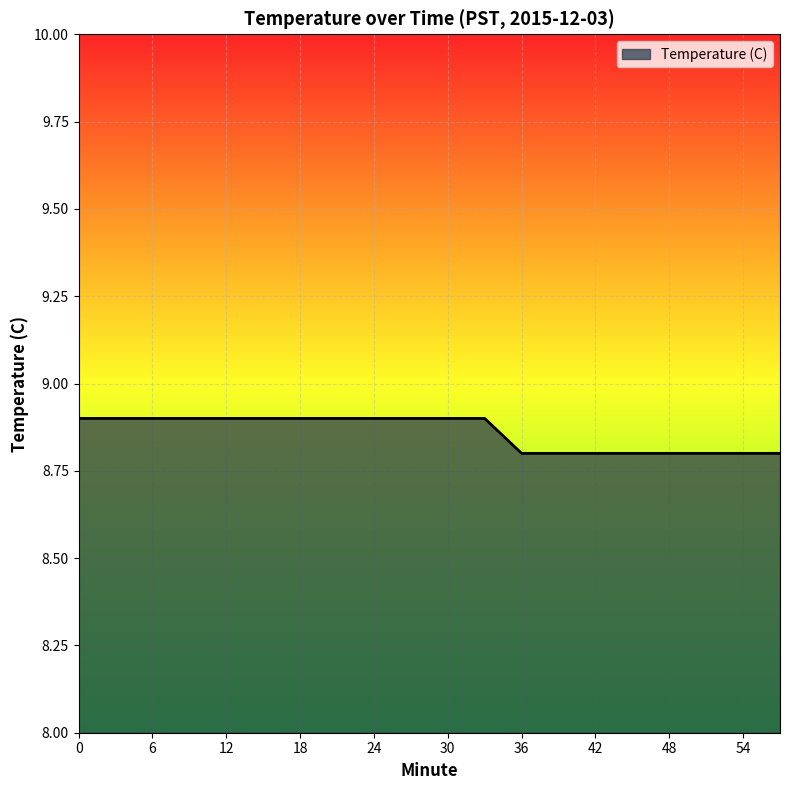

What is the smallest value displayed?

8.8